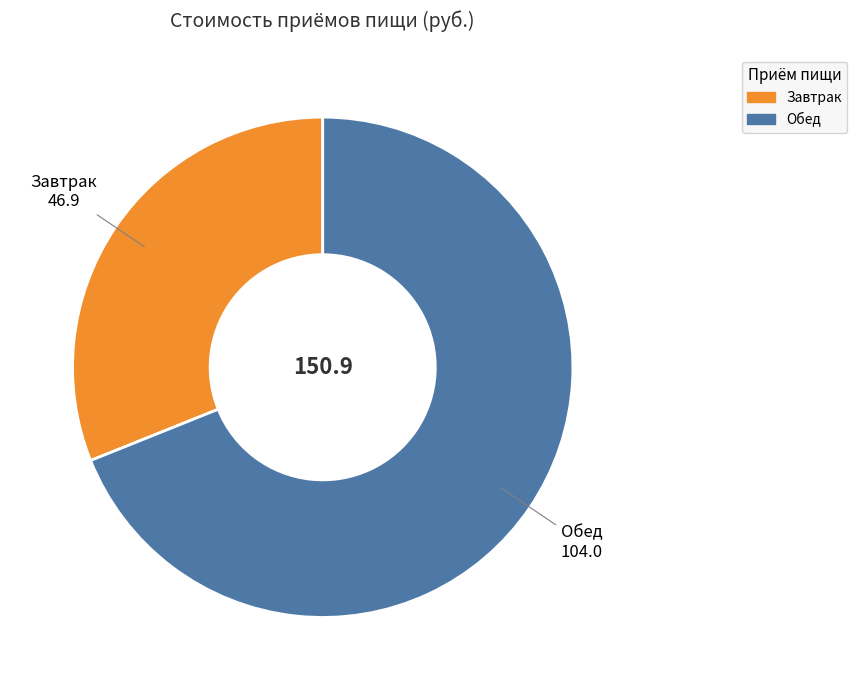

True or false: Завтрак accounts for 31% of the total.

True